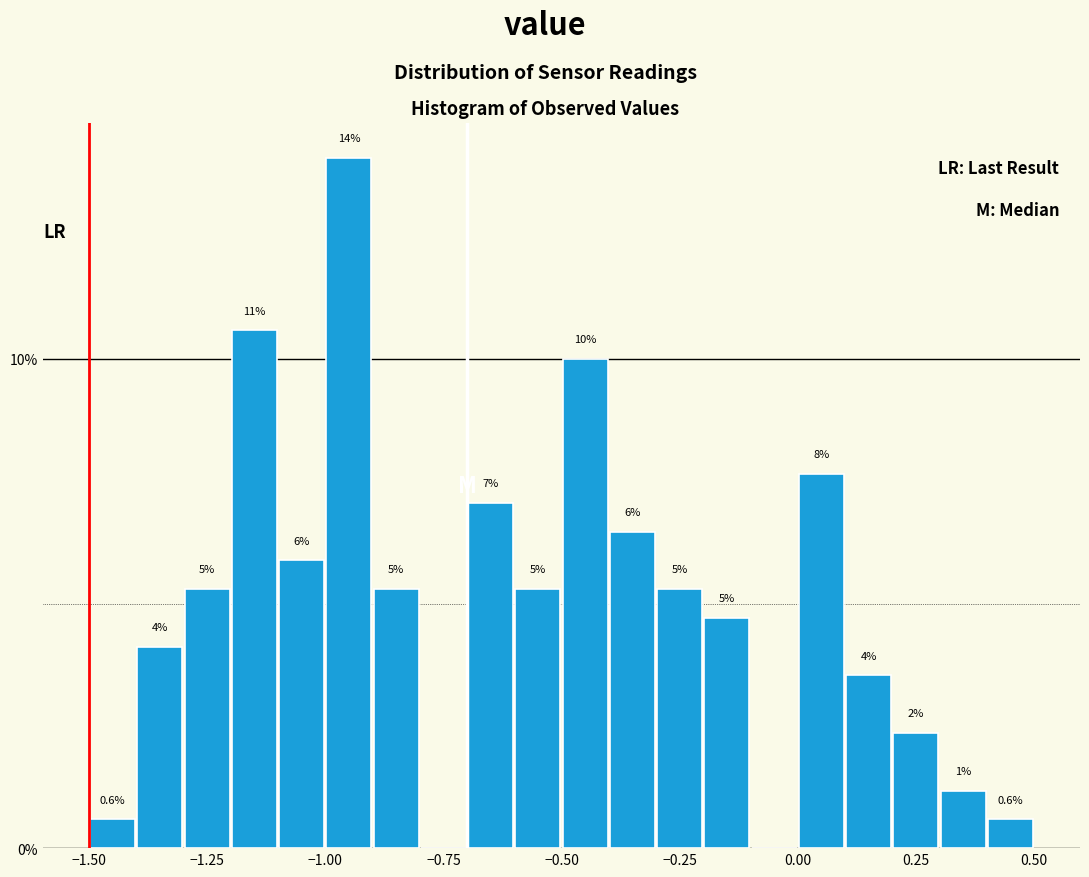

Around what value on the x-axis is the tallest bar? Give the approximate position of its centre, as read against the axis.

-0.95